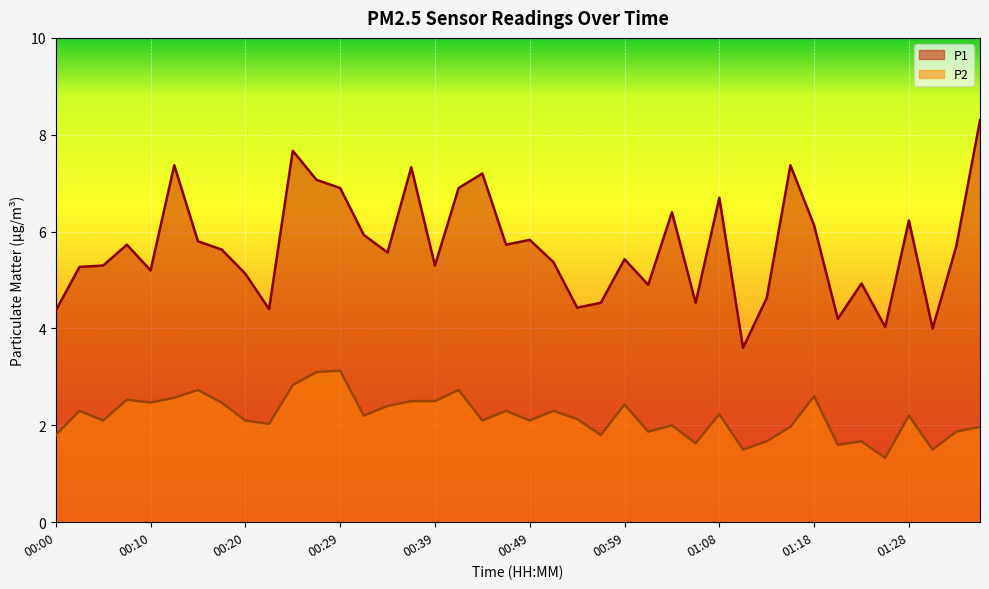

How many lines are shown in the chart?

2